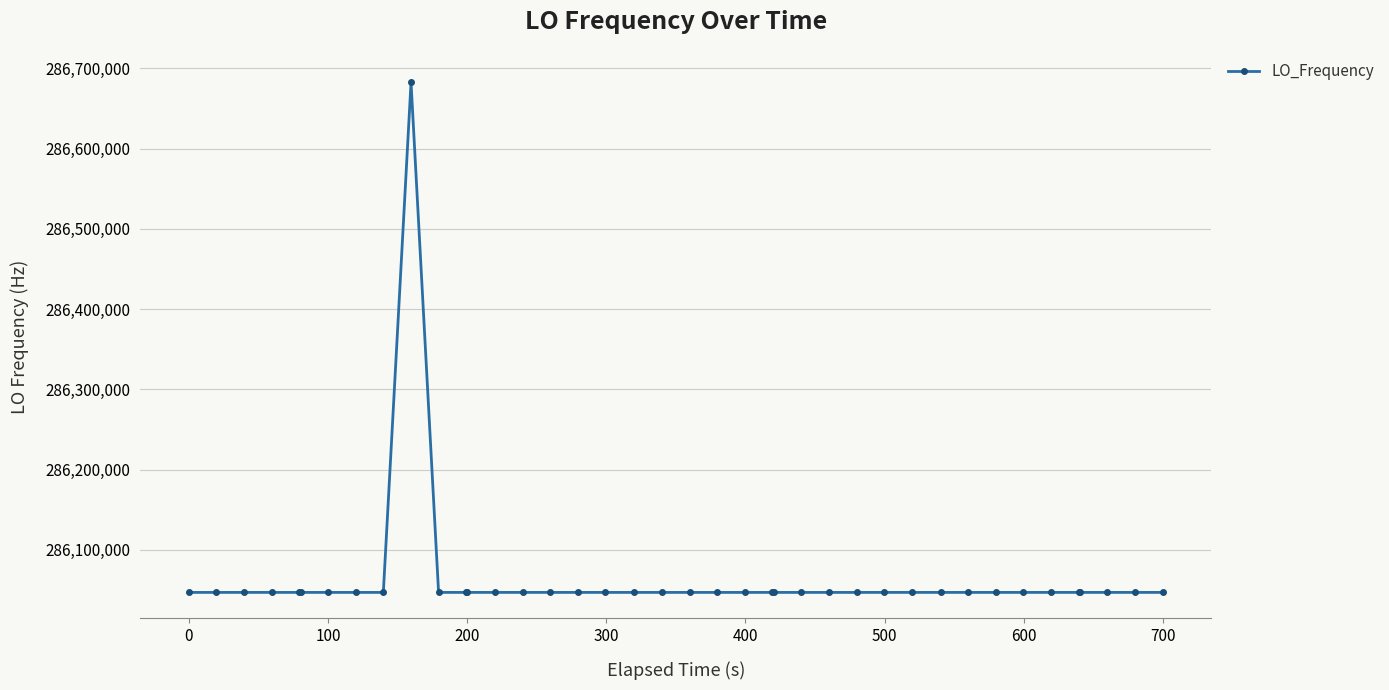

What is the value of the 40th point from the left?

286047000.0